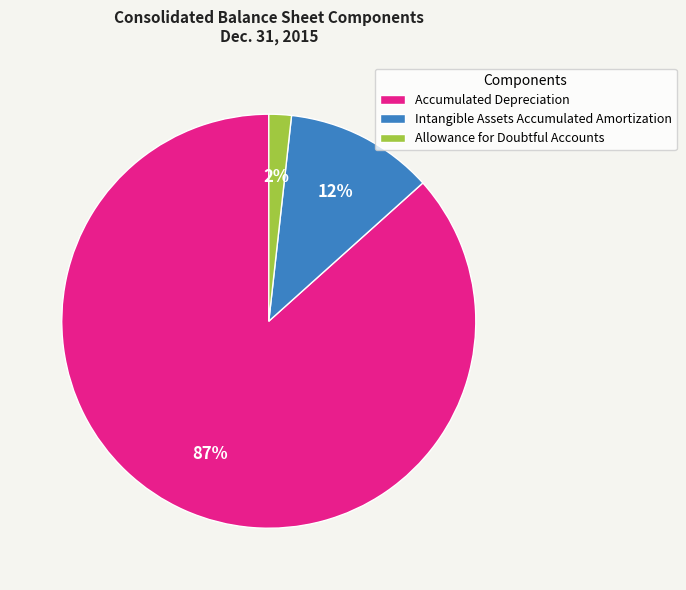

Count the number of slices in the pie.

3